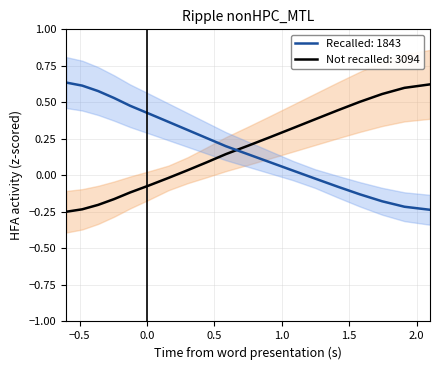

How many positive values does the Recalled: 1843 series have?

13